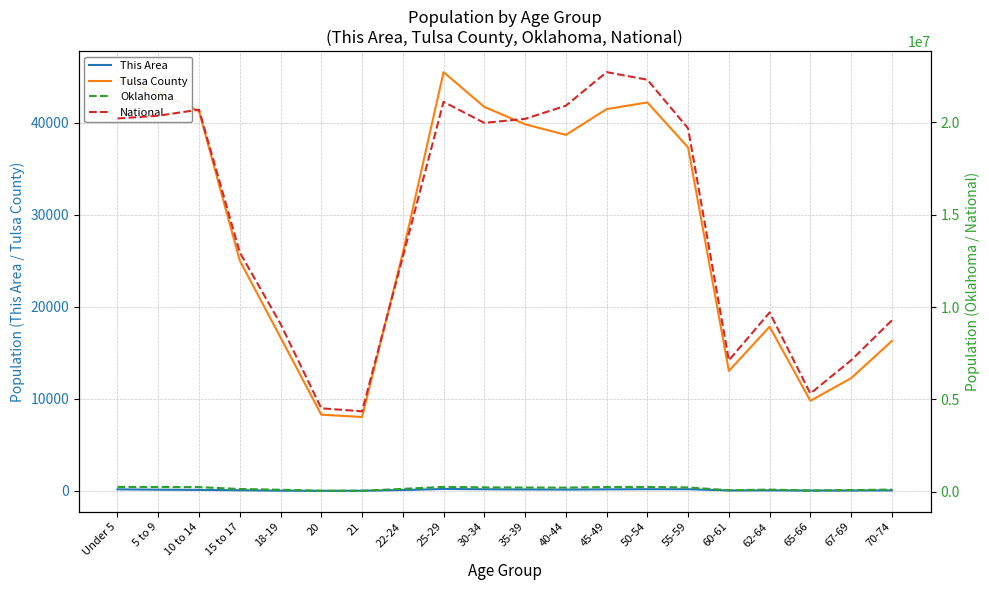

What value does the Tulsa County series have at 35-39?

39815